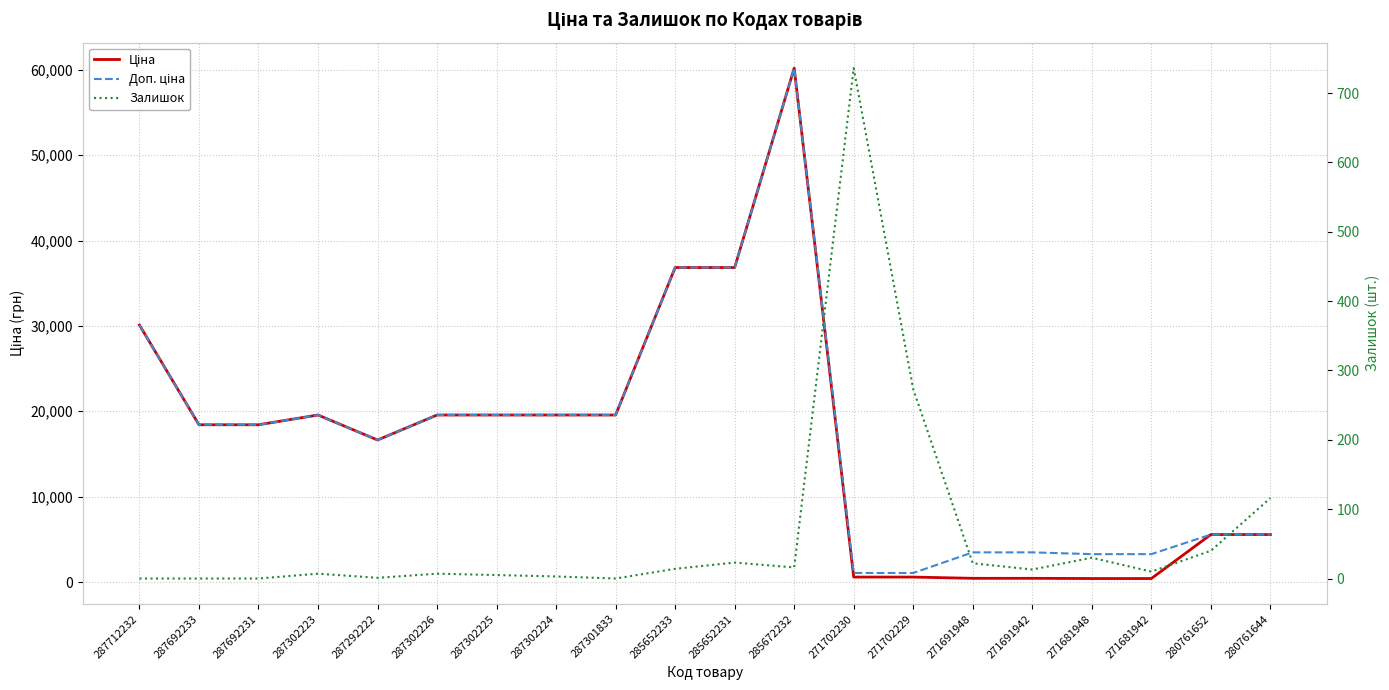

Which series has the largest range (max minus min)?

Ціна